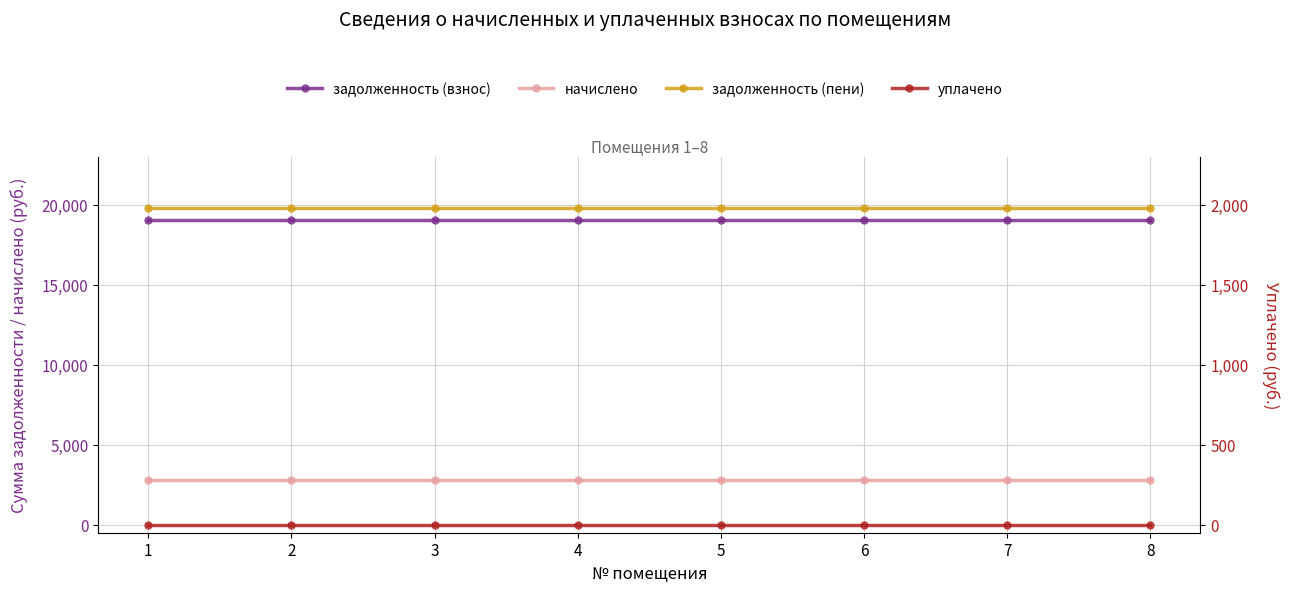

What is the total value across all series at 8?

41625.4